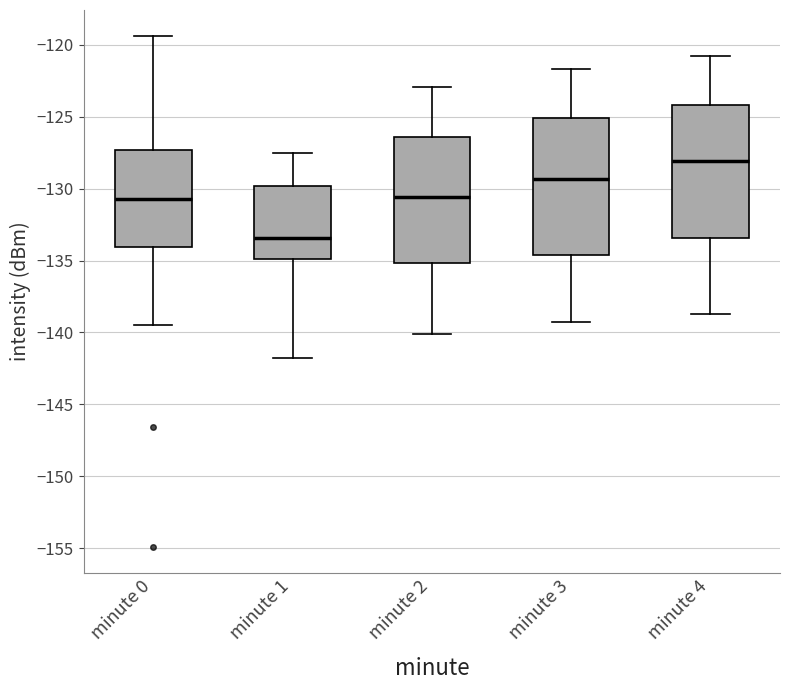

Reading left to right, read every box against the y-axis: the position of its median line, the range the box covers, and the ends of its whiskers. The values are not printed on the chart, so give them approximately, as read against the axis.

minute 0: median -130.5, box -134.0 to -127.5, whiskers -139.5 to -119.5
minute 1: median -133.5, box -135.0 to -130.0, whiskers -142.0 to -127.5
minute 2: median -130.5, box -135.0 to -126.5, whiskers -140.0 to -123.0
minute 3: median -129.5, box -134.5 to -125.0, whiskers -139.5 to -121.5
minute 4: median -128.0, box -133.5 to -124.0, whiskers -138.5 to -121.0